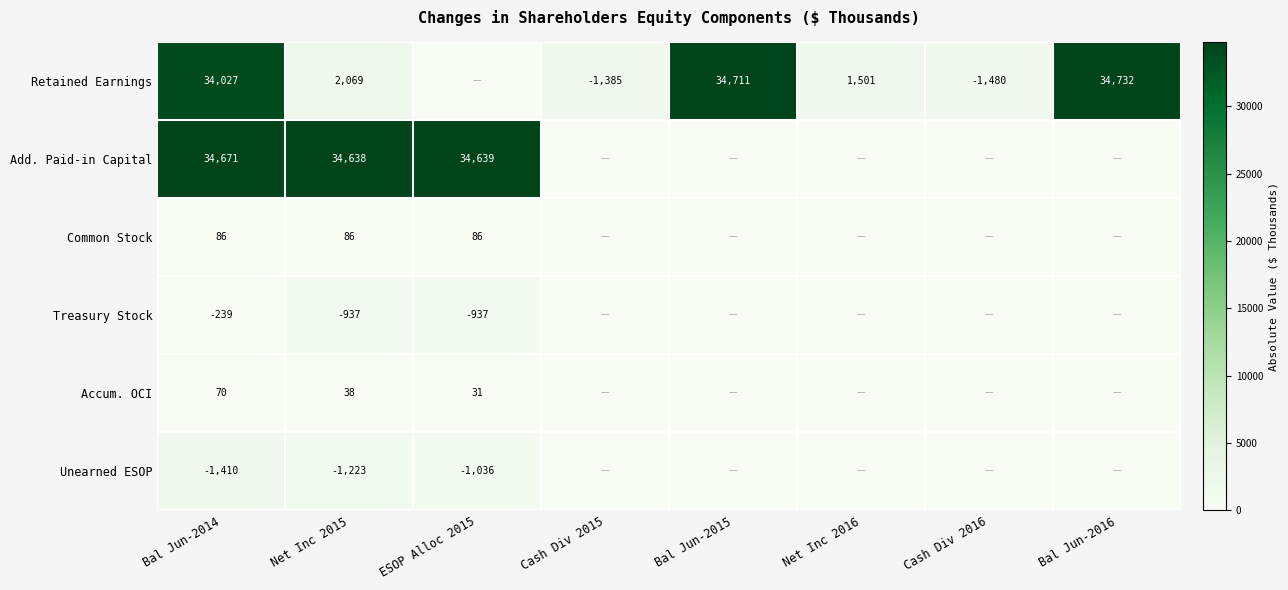

True or false: Add. Paid-in Capital has a value of 16875 at Bal Jun-2014.

False